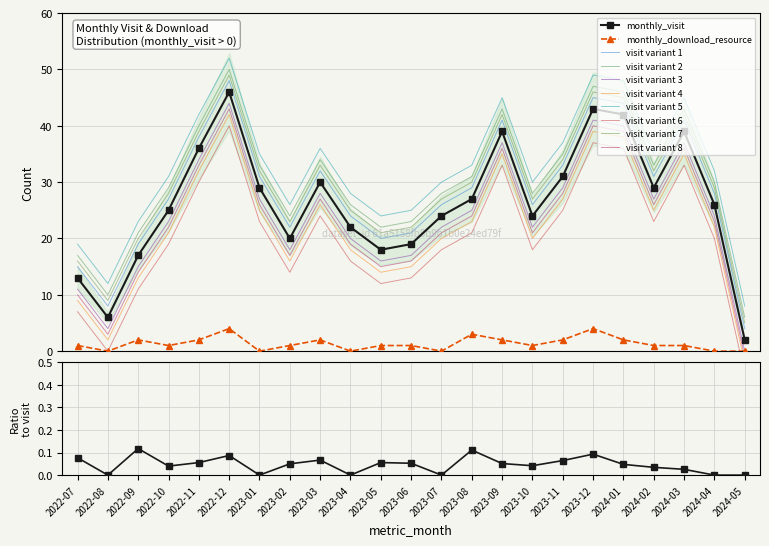

List the series in order of their peak value, highest first.

monthly_visit, monthly_download_resource